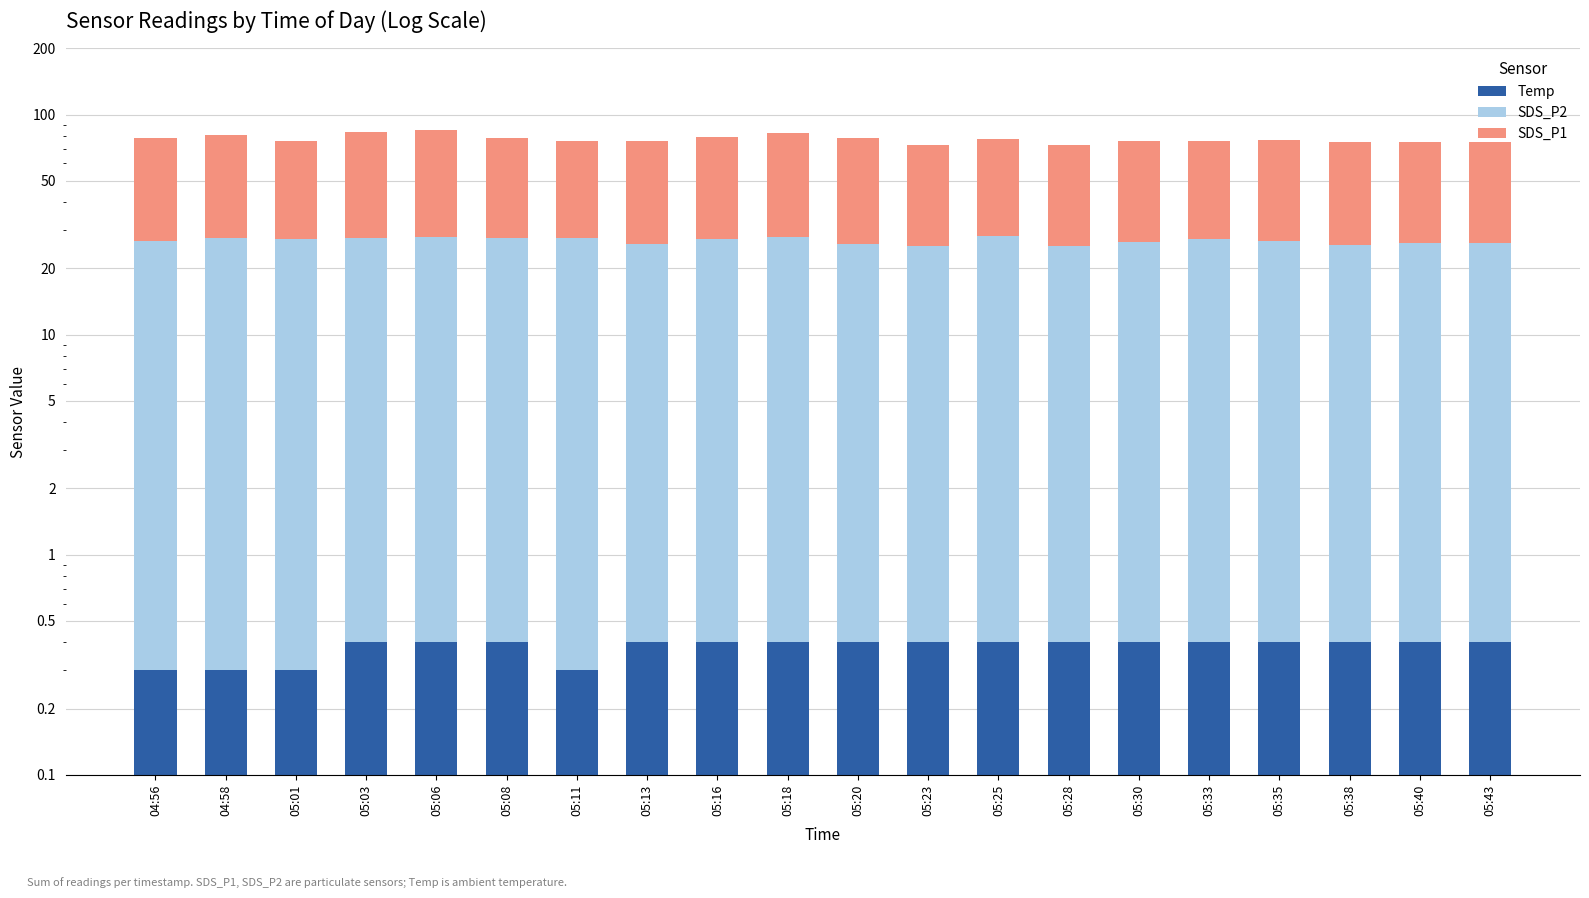

List the series in order of their overall mean, lowest first.

Temp, SDS_P2, SDS_P1